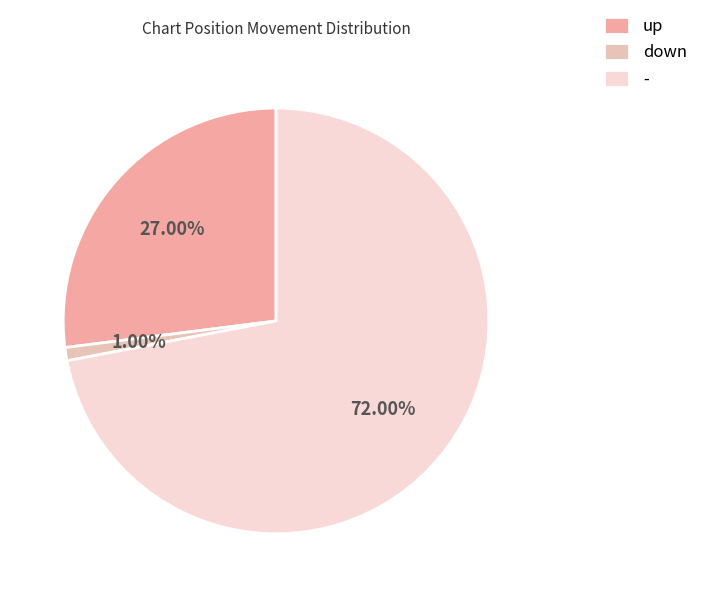

Does any single category account for the majority?

Yes